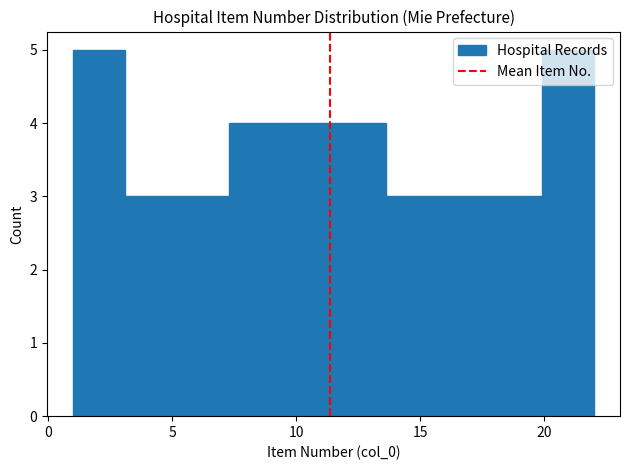

Reading left to right, list every bar in this chart as the range it spans on the x-axis followed by its height. Neither the bar edges nor the heights are printed on the chart, so give them approximately, as read against the axes.

1.0 to 3.1: 5
3.1 to 5.2: 3
5.2 to 7.3: 3
7.3 to 9.4: 4
9.4 to 11.5: 4
11.5 to 13.6: 4
13.6 to 15.7: 3
15.7 to 17.8: 3
17.8 to 19.9: 3
19.9 to 22.0: 5